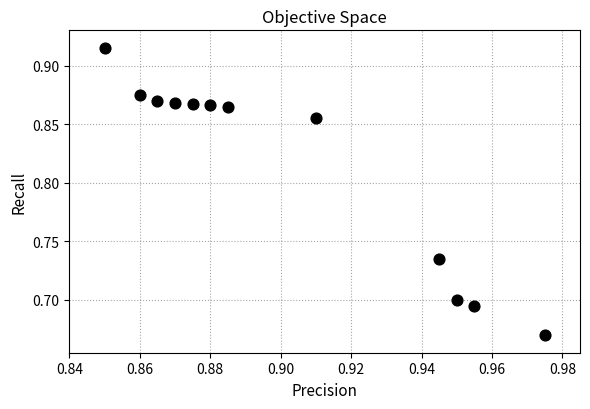

What is the average Y value?

0.8